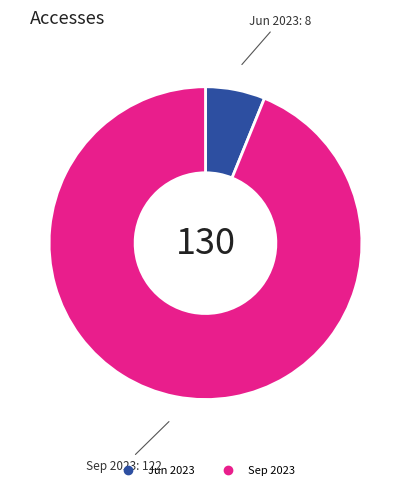

Is there a majority slice in this chart?

Yes